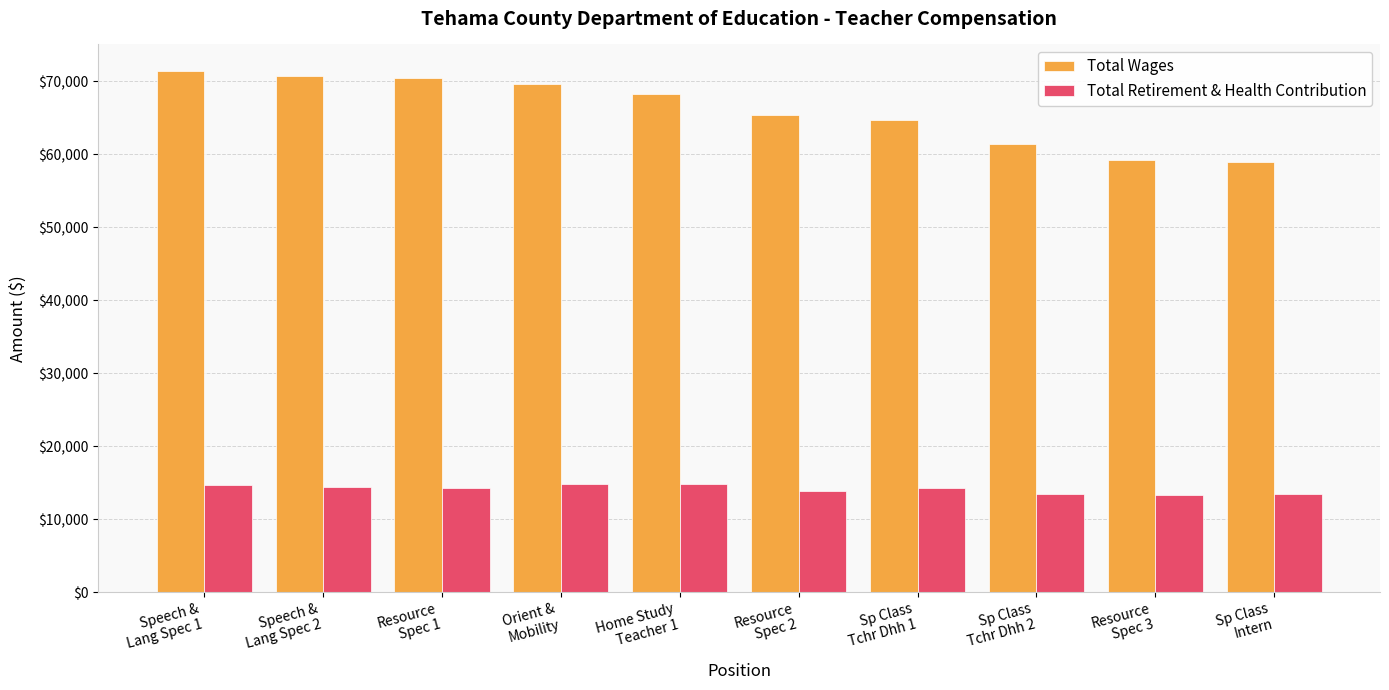

What are all the series names shown in the legend?

Total Wages, Total Retirement & Health Contribution